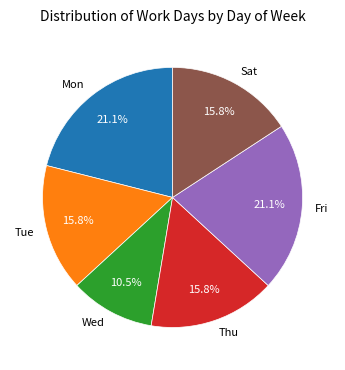

Is there any slice that represents more than half of the pie?

No